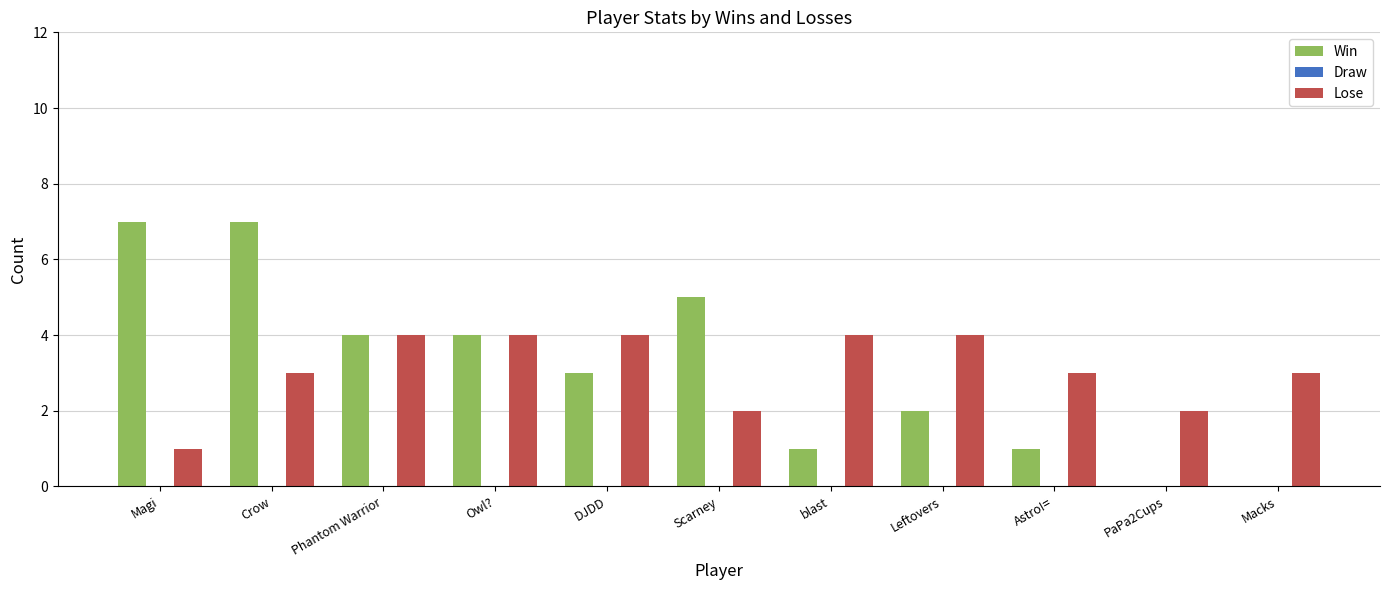

At which category is the sum across all series the highest?

Crow